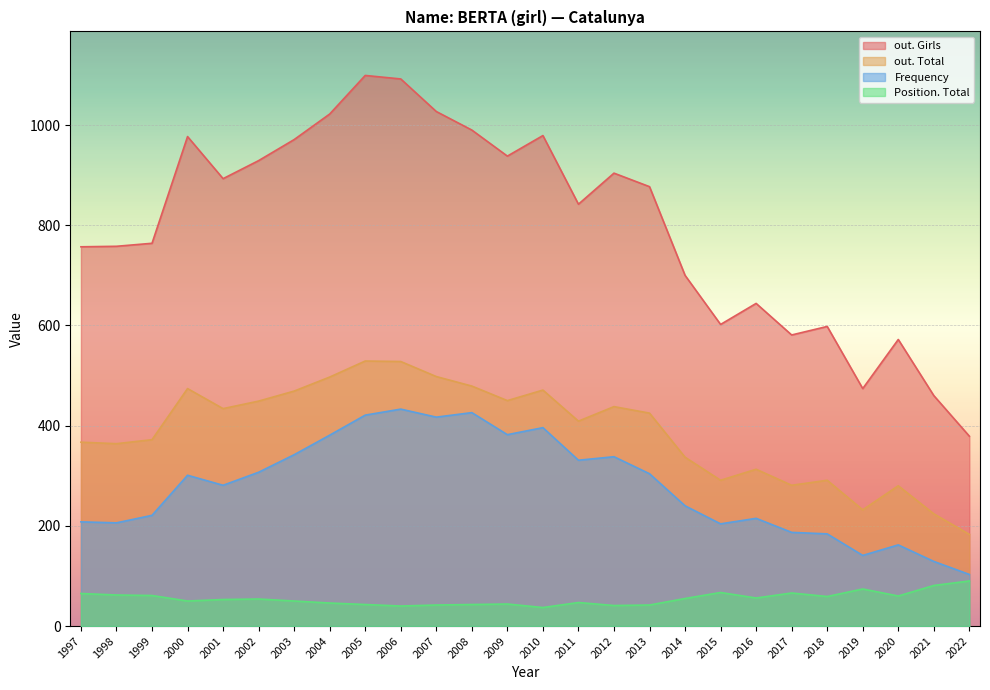

Reading left to right, extract all data points from this chart.

out. Girls: 757	758	764	977	893	929	971	1022	1099	1092	1027	990	938	979	842	904	877	700	602	644	581	598	474	572	460	379
out. Total: 367	364	372	474	434	449	469	497	529	528	498	479	450	471	409	438	425	337	291	313	281	291	232	280	224	183
Frequency: 208	206	221	301	281	307	342	381	421	433	417	426	382	396	331	338	304	240	204	215	187	184	141	162	129	103
Position. Total: 65	62	61	50	53	54	50	46	43	40	42	43	44	37	47	41	42	55	67	56	66	59	74	60	81	90